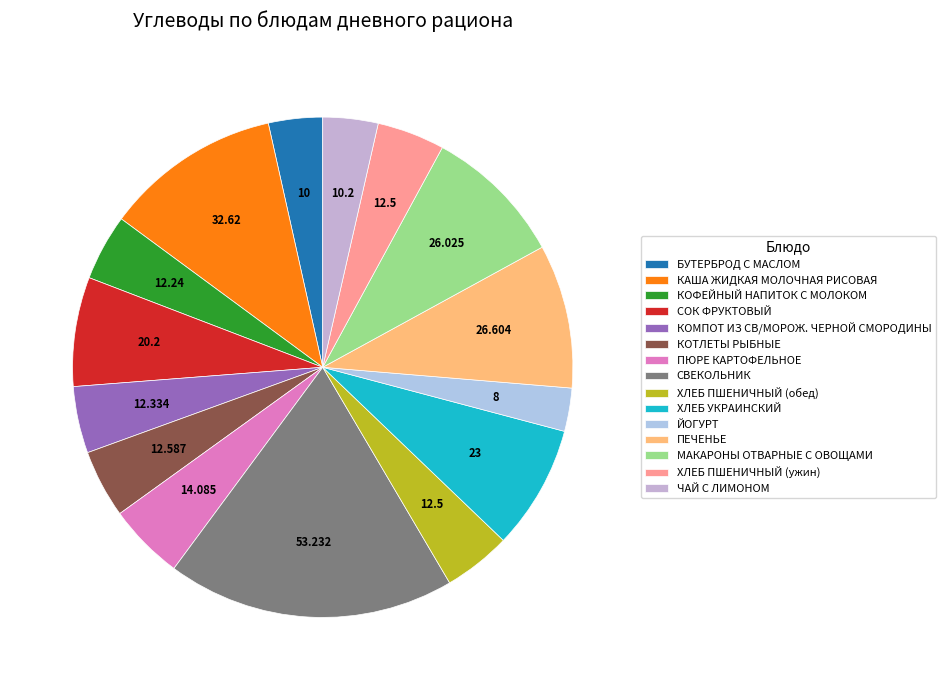

Which slice is the smallest?

ЙОГУРТ